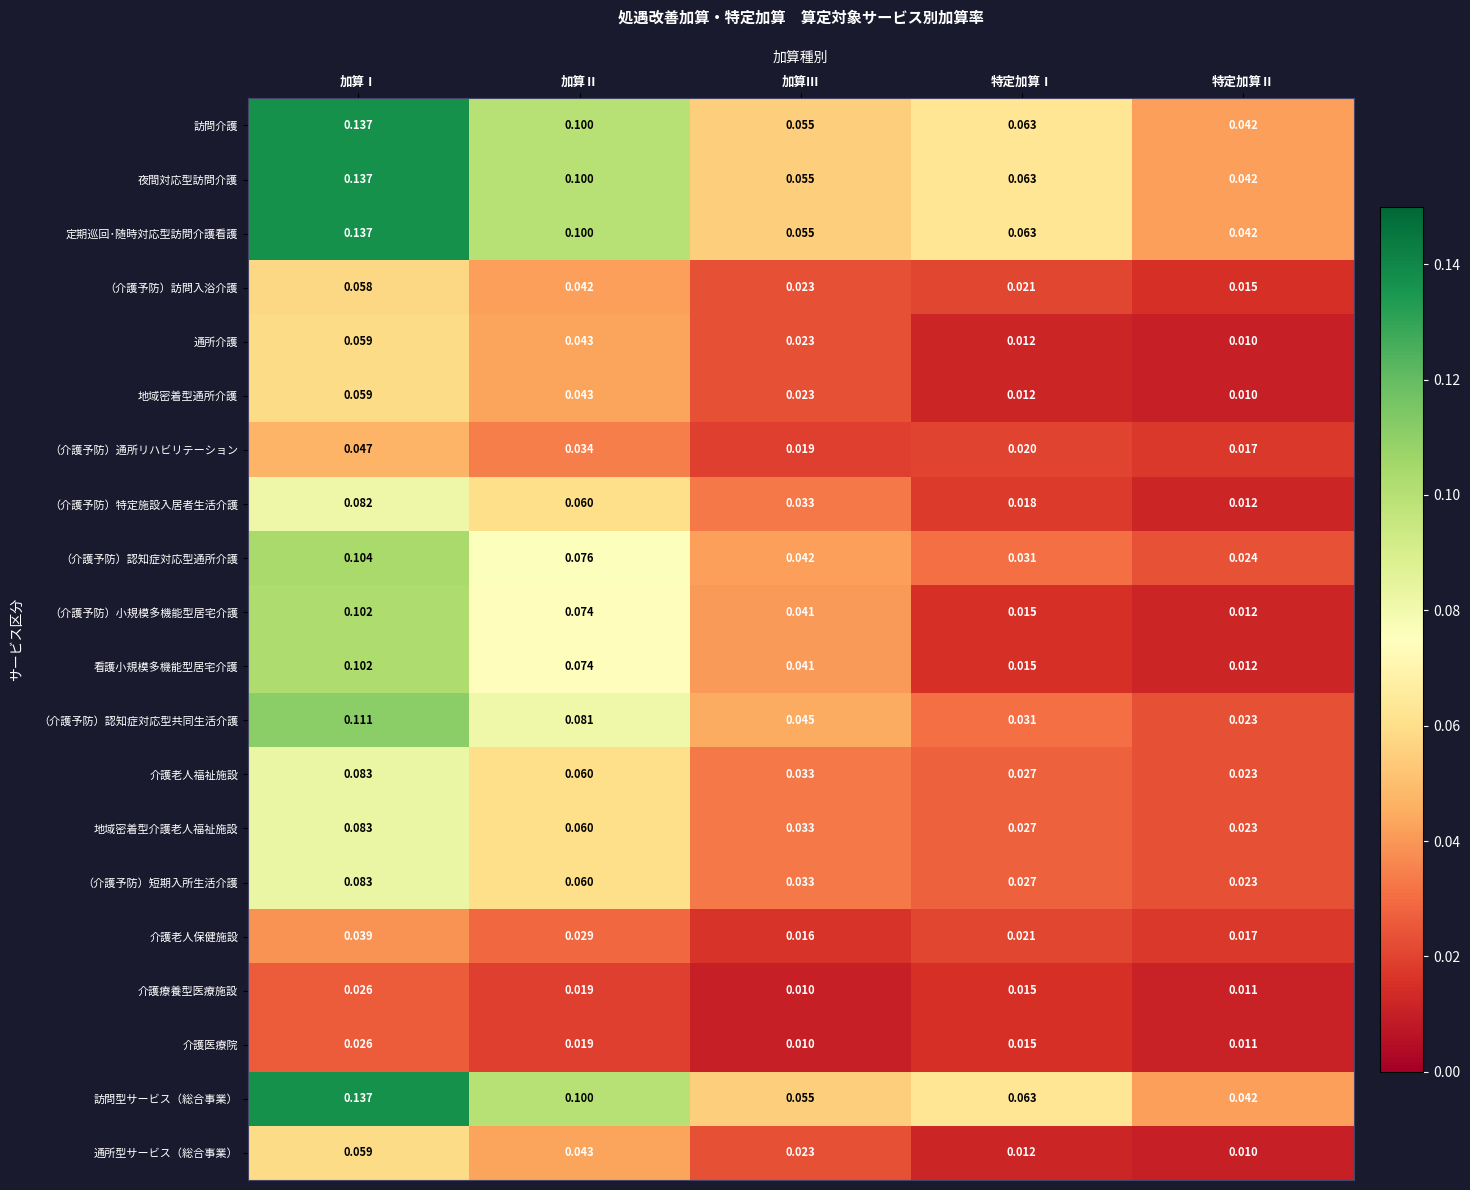

Which label corresponds to the largest value in the chart?

加算Ⅰ